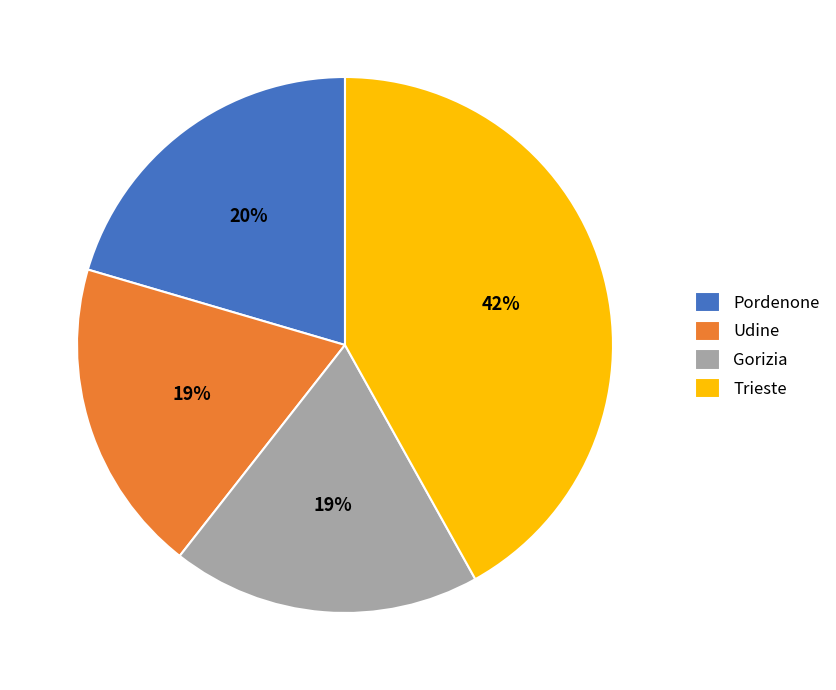

Is the sum of Gorizia and Udine greater than half?

No